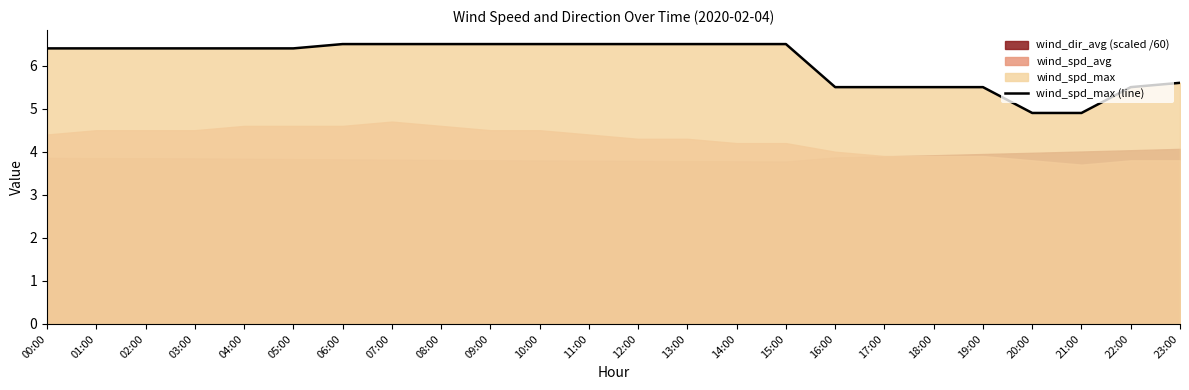

True or false: the data shows 5.5 at 22:00.

True